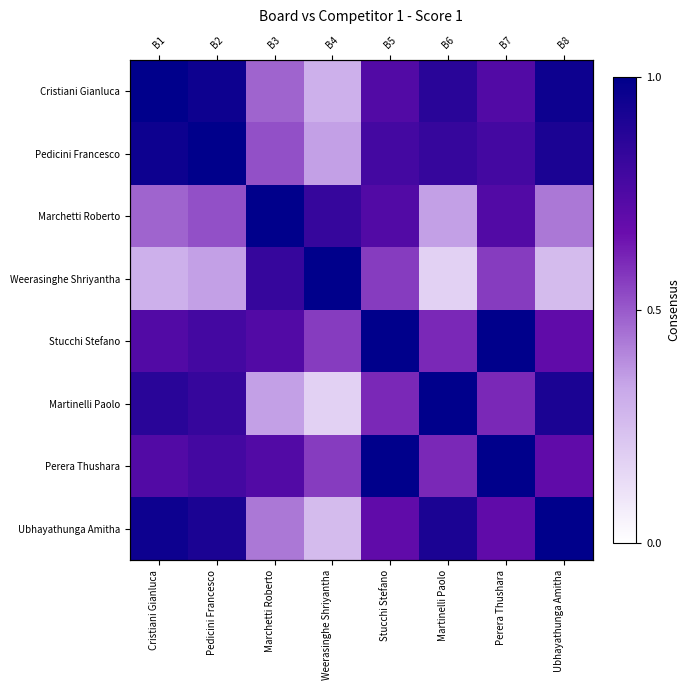

What is the difference between the highest and lowest values at Stucchi Stefano?

0.4